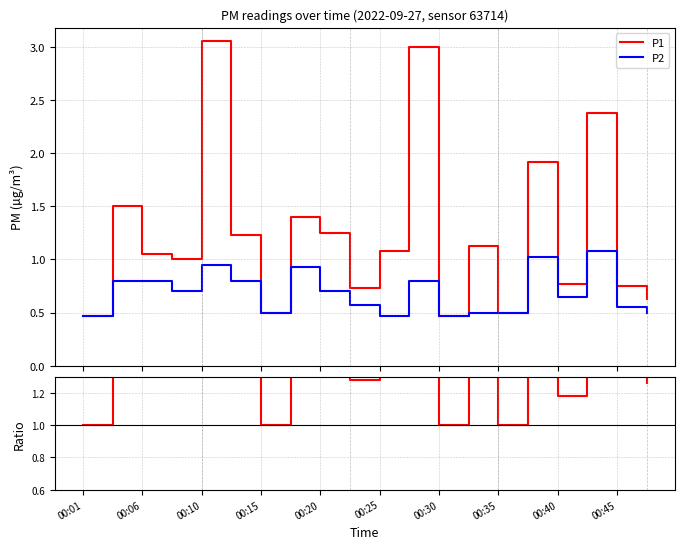

How many interior local peaks does the P1/P2 series have?

7